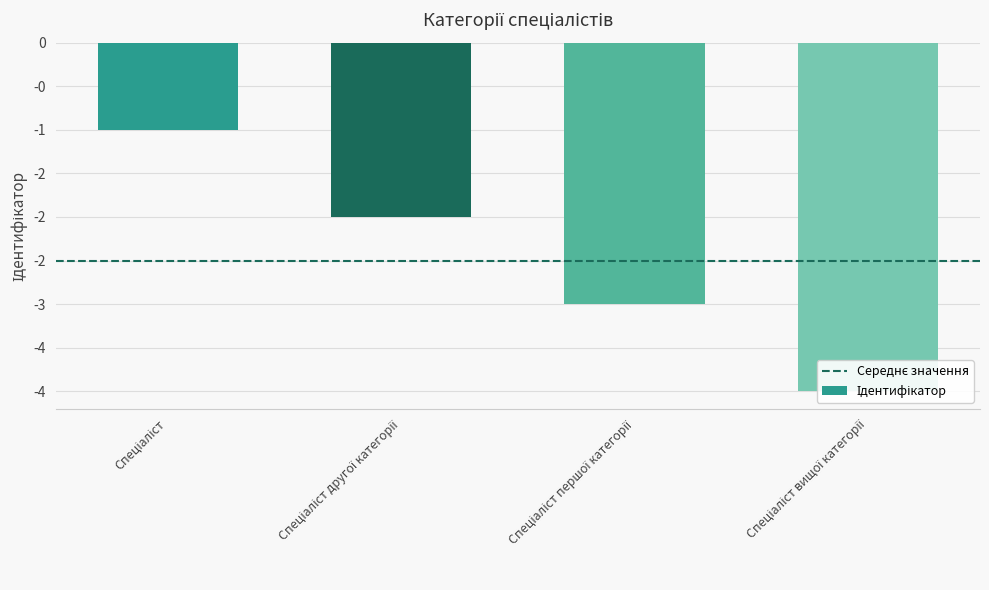

Reading left to right, extract all data points from this chart.

-1	-2	-3	-4